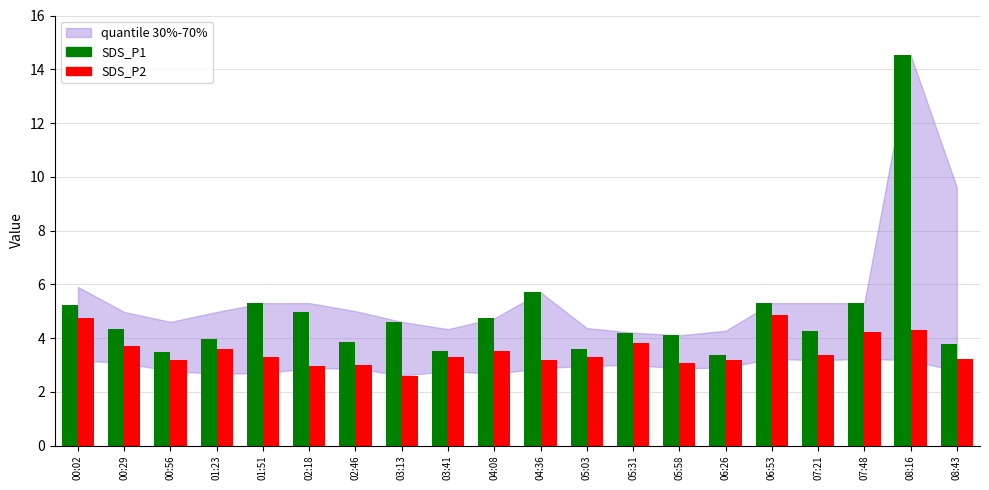

Which series has the largest range (max minus min)?

SDS_P1